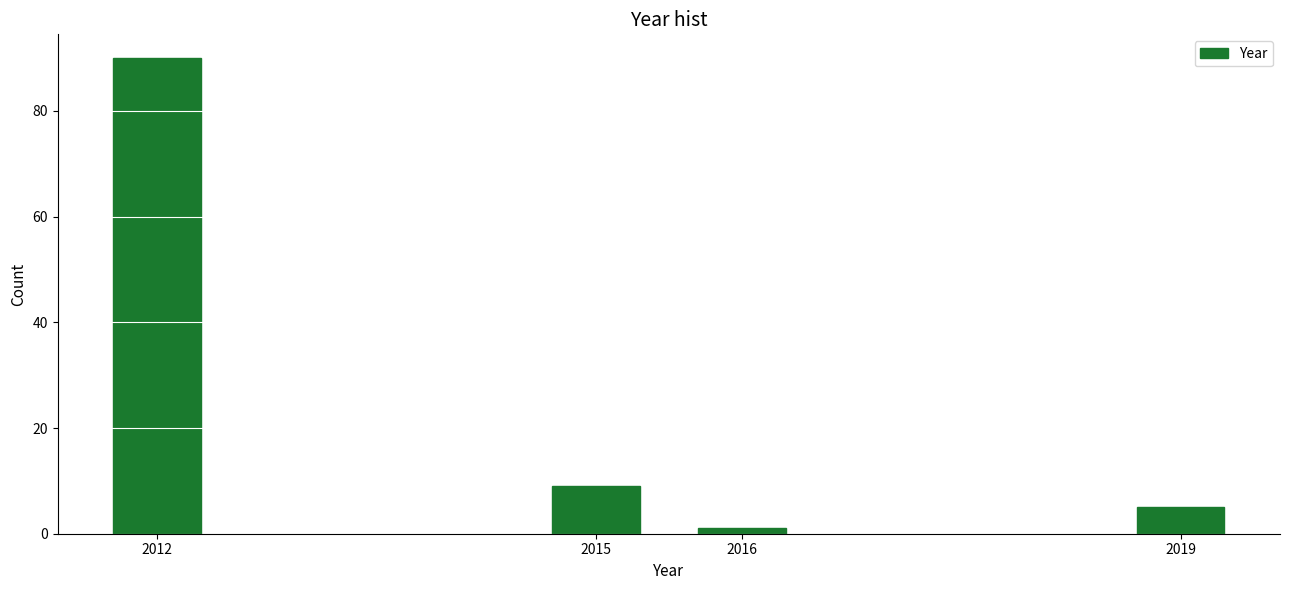

Reading right to left, extract all data points from this chart.

2019=5	2016=1	2015=9	2012=90